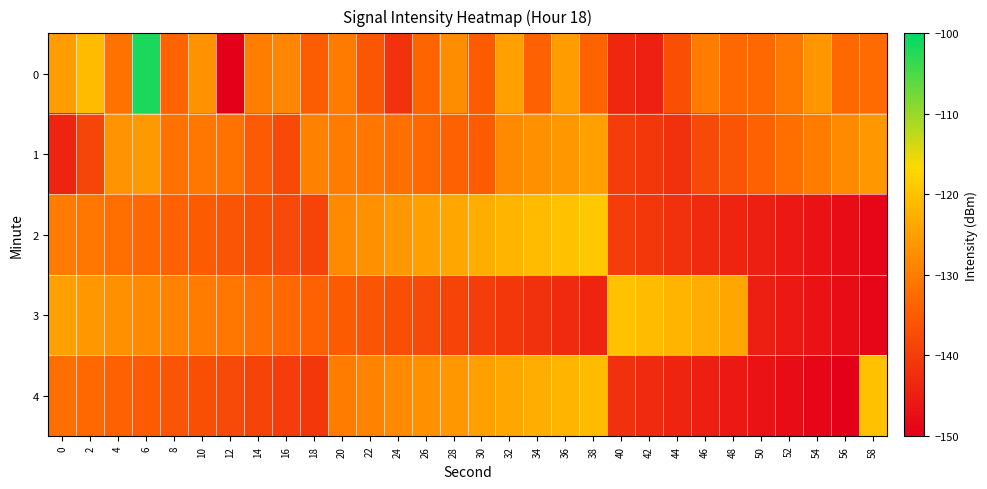

What is the total value across all series at 38?

-642.6